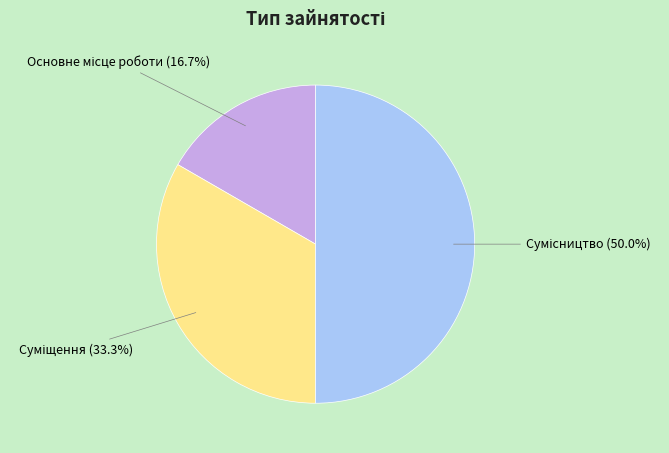

To the nearest percent, what is the average slice percentage?

33%